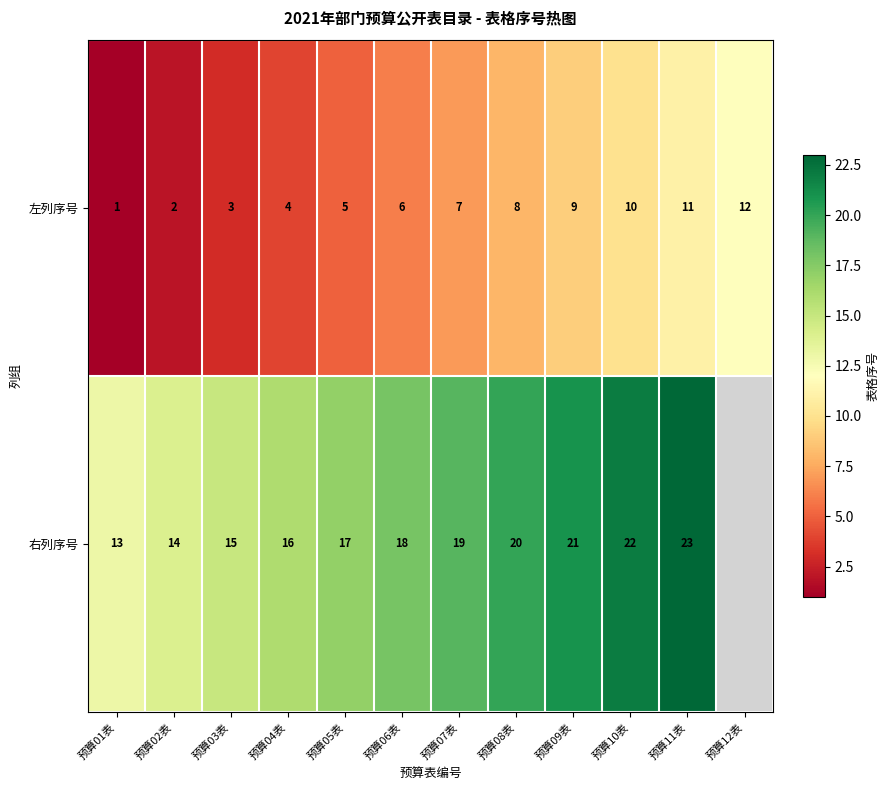

At 预算07表, list the series in order from largest to smallest.

右列序号, 左列序号